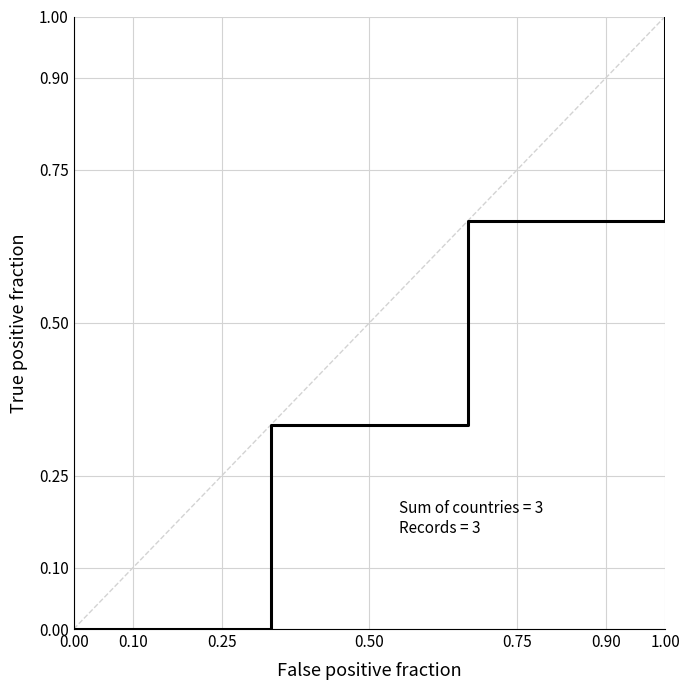

How many distinct data groups are displayed?

1